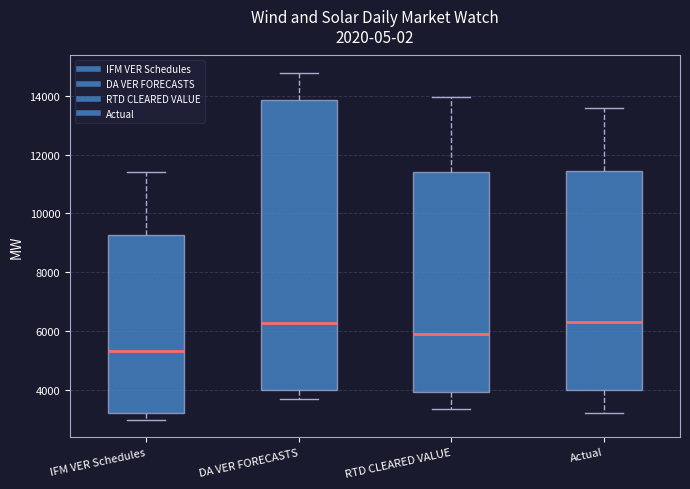

Reading left to right, transcribe this box plot: for each box, give where its median line is, the range the box spans, and where its two whiskers end, as read against the y-axis. The values are not printed on the chart, so give them approximately, as read against the axis.

IFM VER Schedules: median 5400, box 3200 to 9200, whiskers 3000 to 11400
DA VER FORECASTS: median 6200, box 4000 to 13800, whiskers 3600 to 14800
RTD CLEARED VALUE: median 5800, box 4000 to 11400, whiskers 3400 to 14000
Actual: median 6200, box 4000 to 11400, whiskers 3200 to 13600